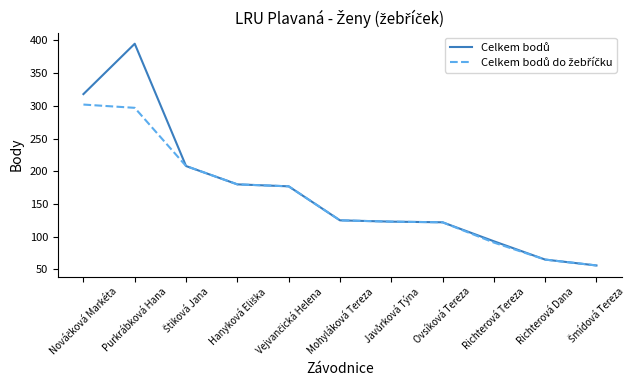

At which category is the sum across all series the highest?

Purkrábková Hana